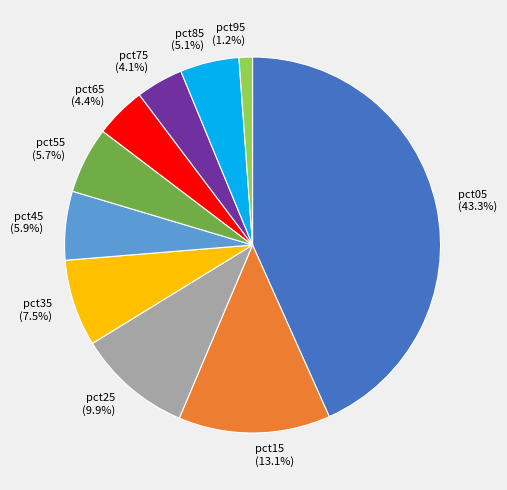

To the nearest percent, what is the average slice percentage?

10%